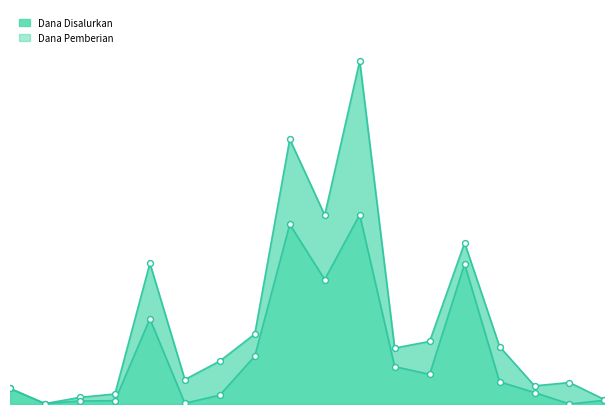

Is the value of Dana Pemberian at SLB C YAYASAN TERATE greater than the value of Dana Disalurkan at SLB C ASIH MANUNGGAL?

Yes